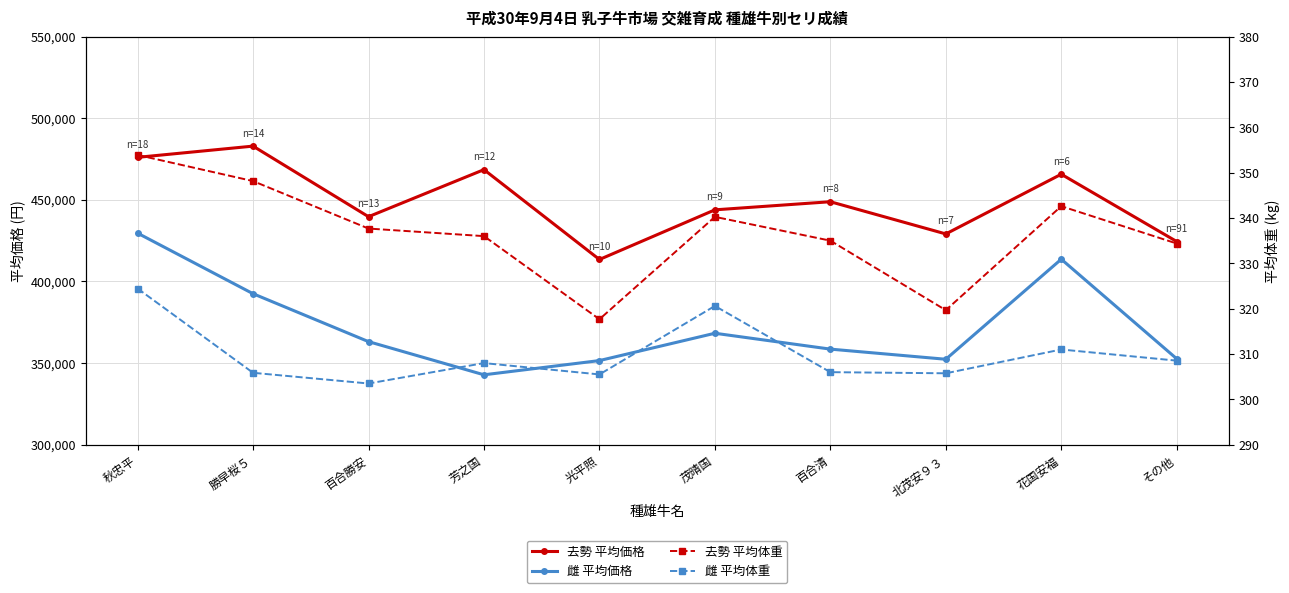

How many categories are shown in the chart?

10